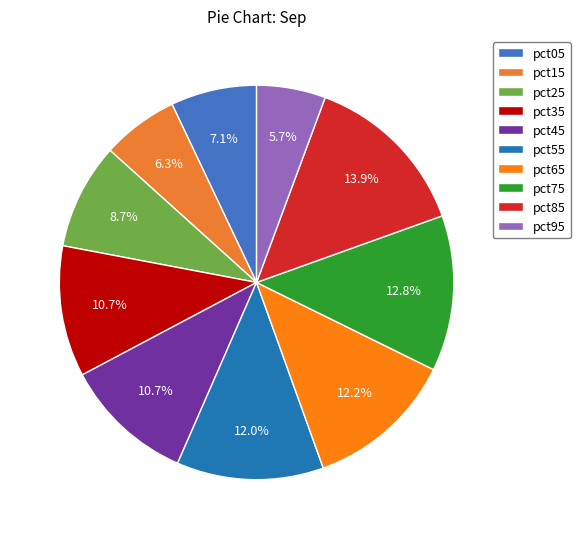

The pct65 slice represents 23% of the pie. True or false?

False